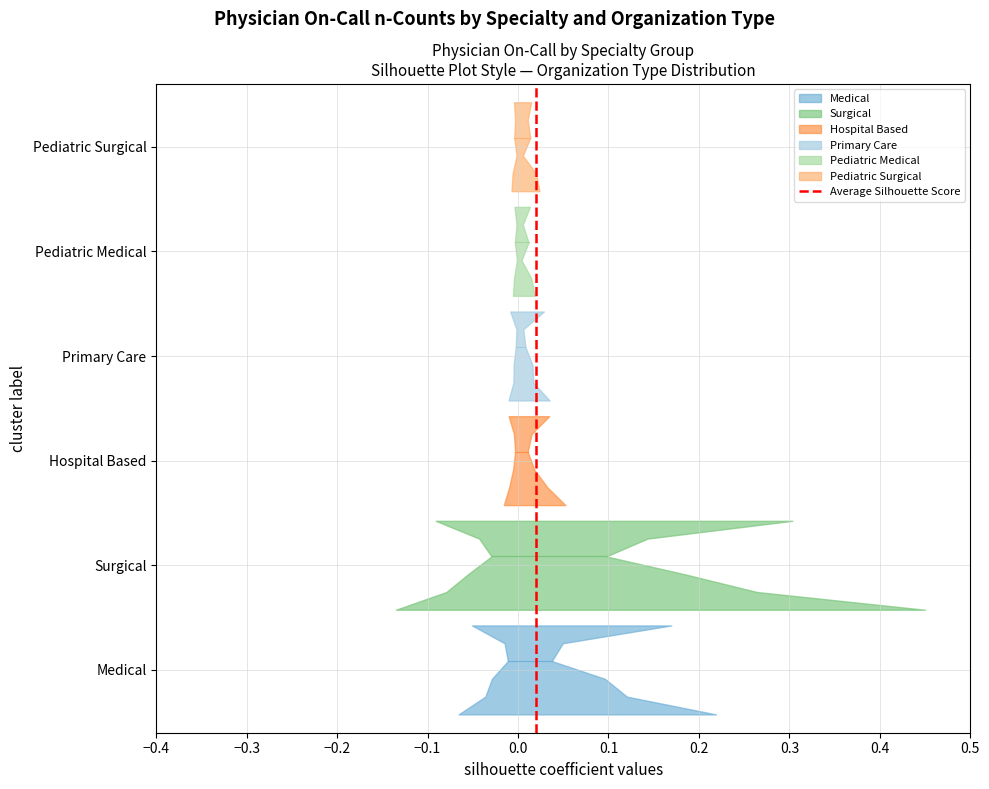

How many positive values are there?

1